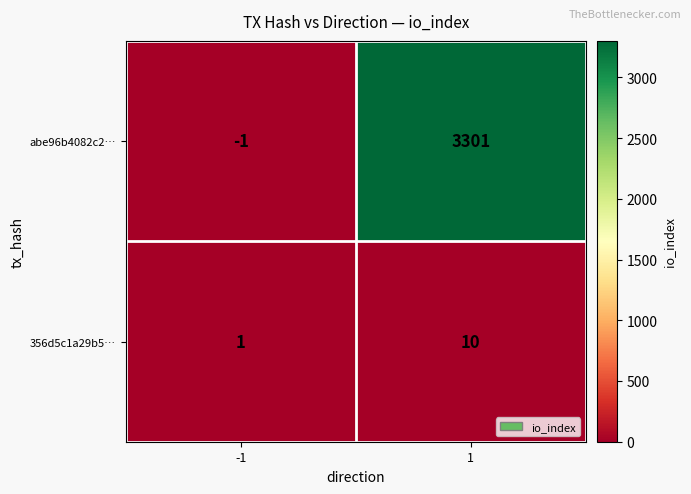

How many categories are shown in the chart?

2